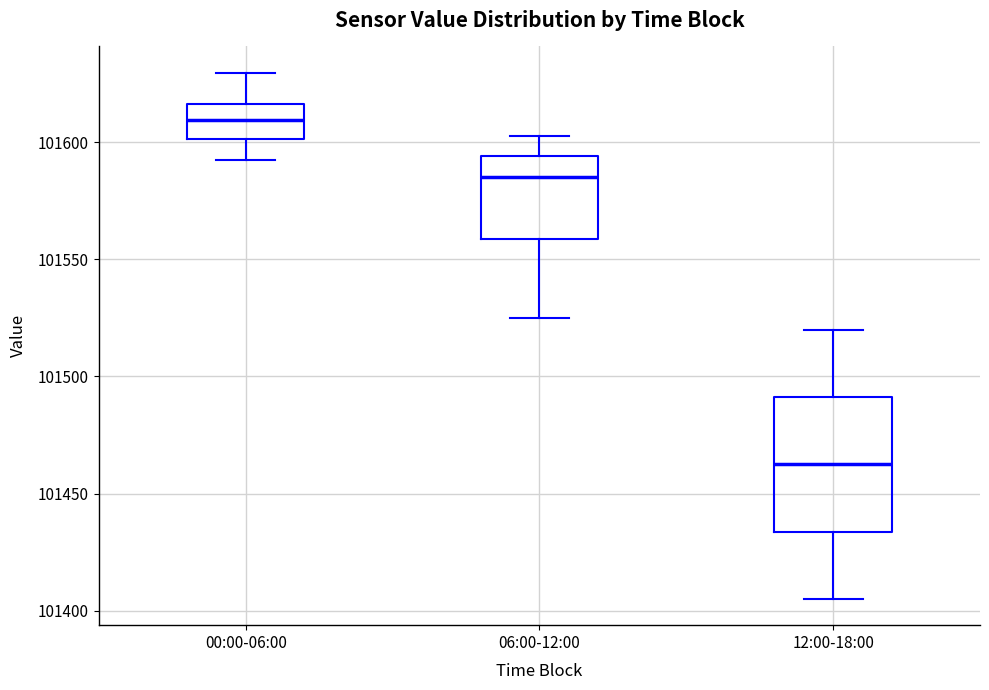

Where does the lower whisker of the box for 12:00-18:00 end on the y-axis? The values are not printed on the chart, so give them approximately, as read against the axis.

101405